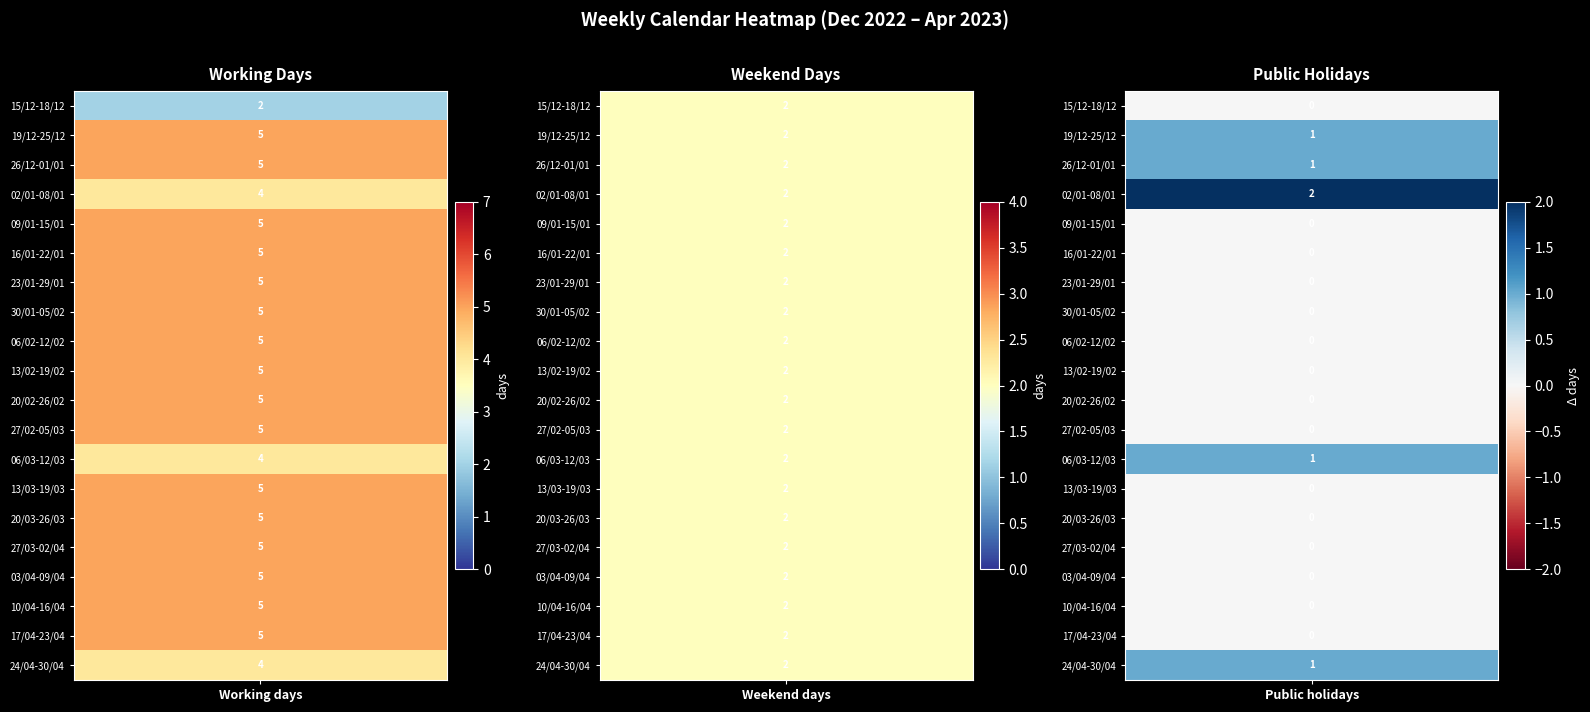

The value of 13/03-19/03 at 26/12-01/01 is 0. True or false?

True